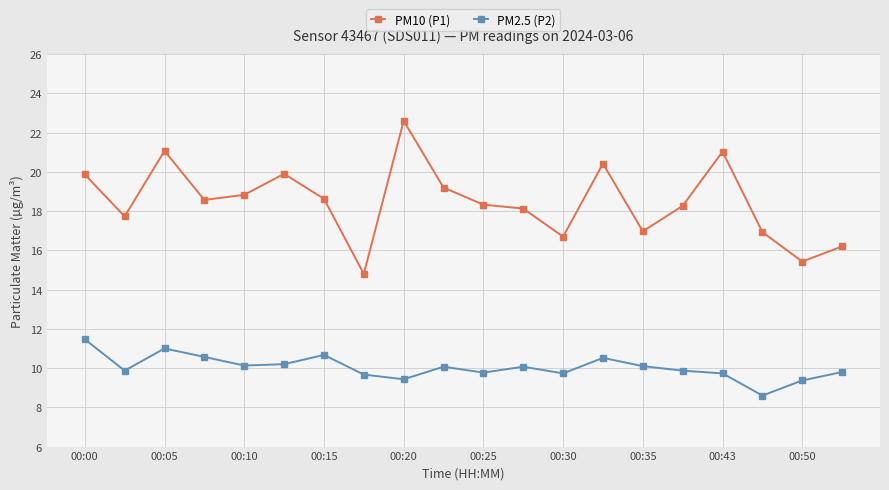

True or false: PM2.5 (P2) has more than 2 points higher than both neighbors.

True